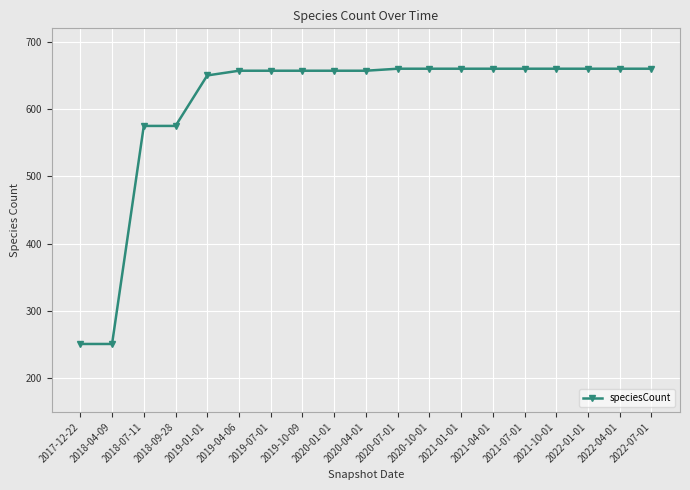

What is the smallest value displayed?

251